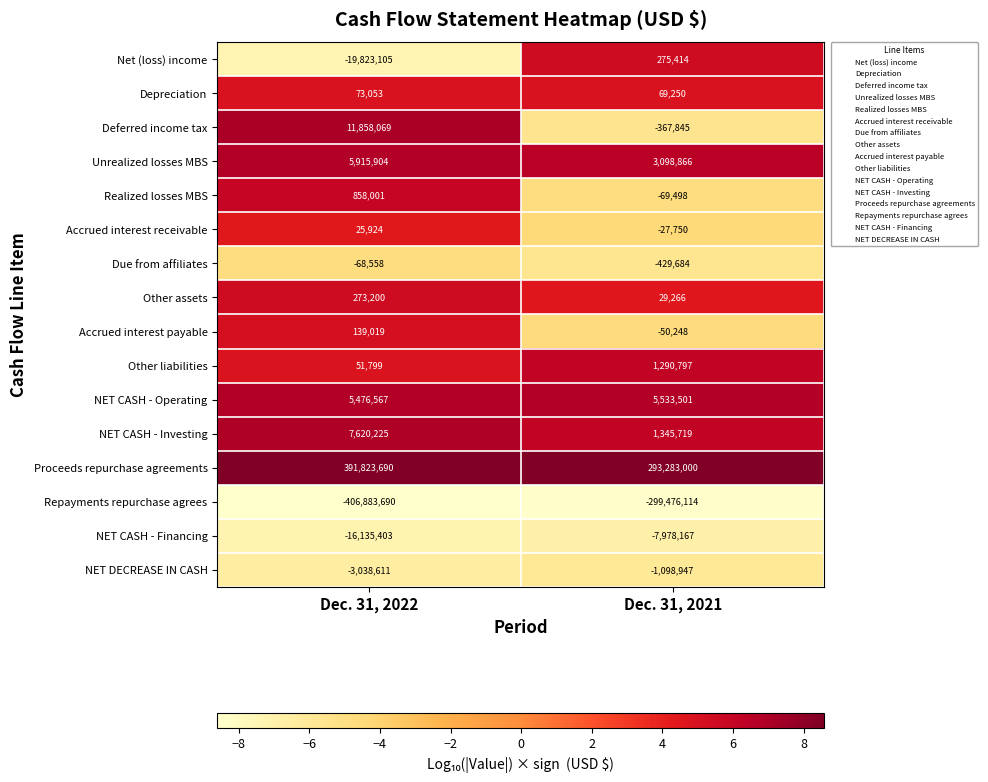

Between Dec. 31, 2022 and Dec. 31, 2021, which series saw the biggest shift?

Repayments repurchase agrees